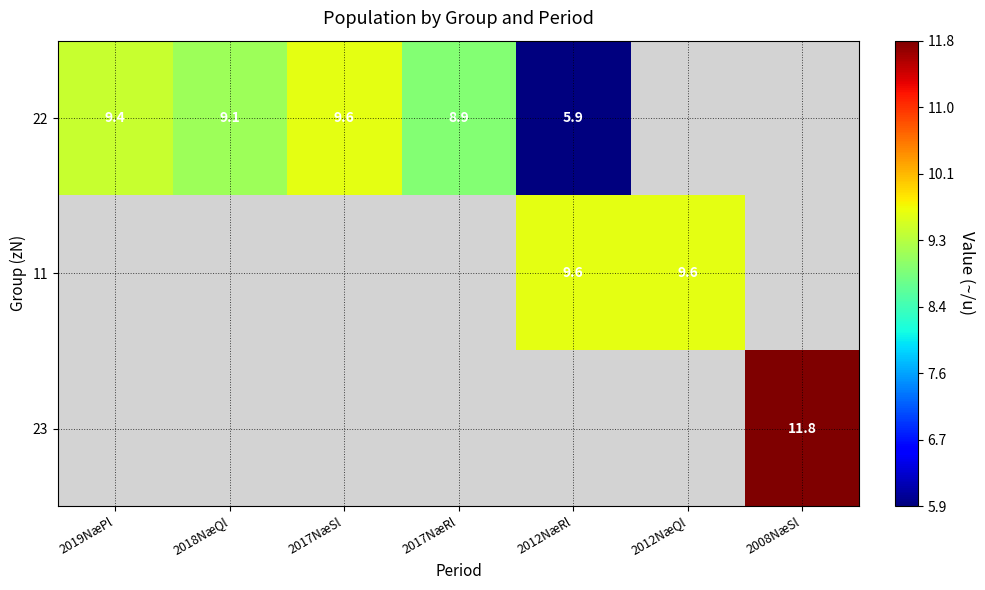

Which label corresponds to the largest value in the chart?

2008NæSl